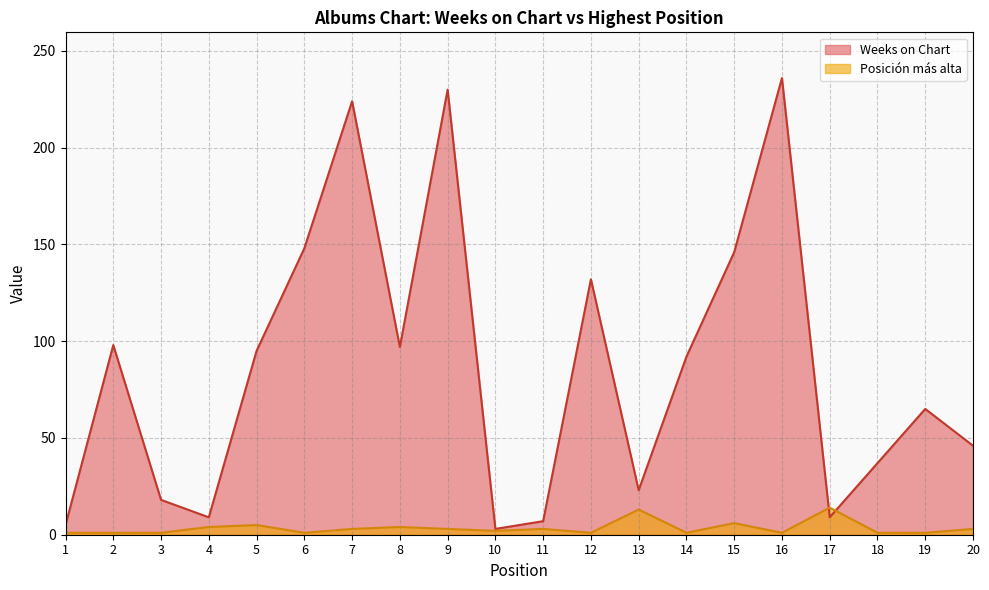

At 16, list the series in order from smallest to largest.

Posición más alta, Weeks on Chart